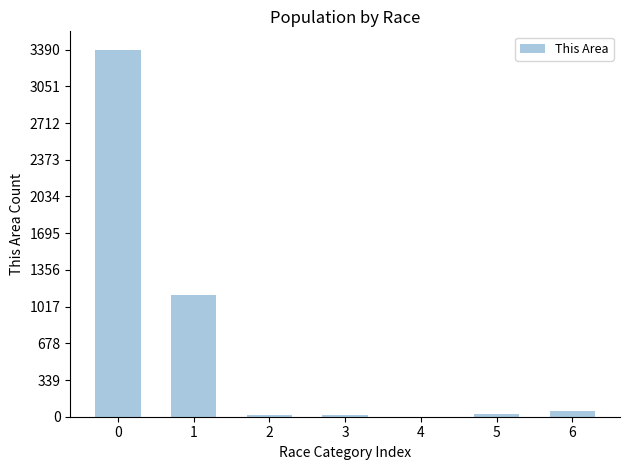

Reading right to left, what are all the values shown in this chart?

6=54	5=26	4=0	3=16	2=12	1=1121	0=3390